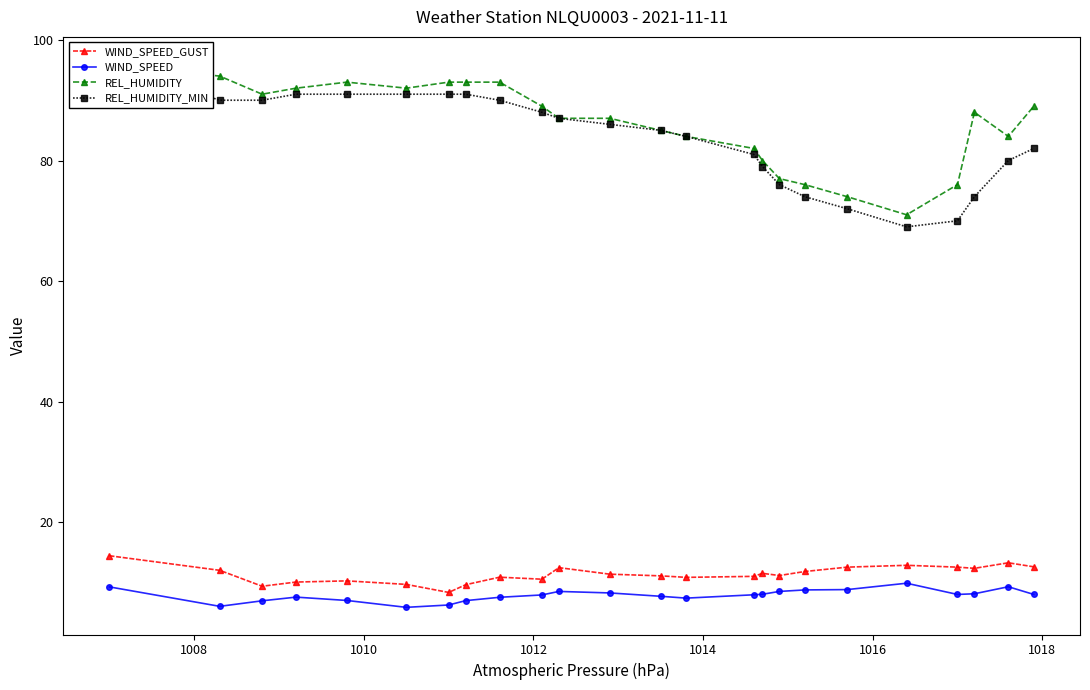

What is the highest value of the WIND_SPEED series?

9.9